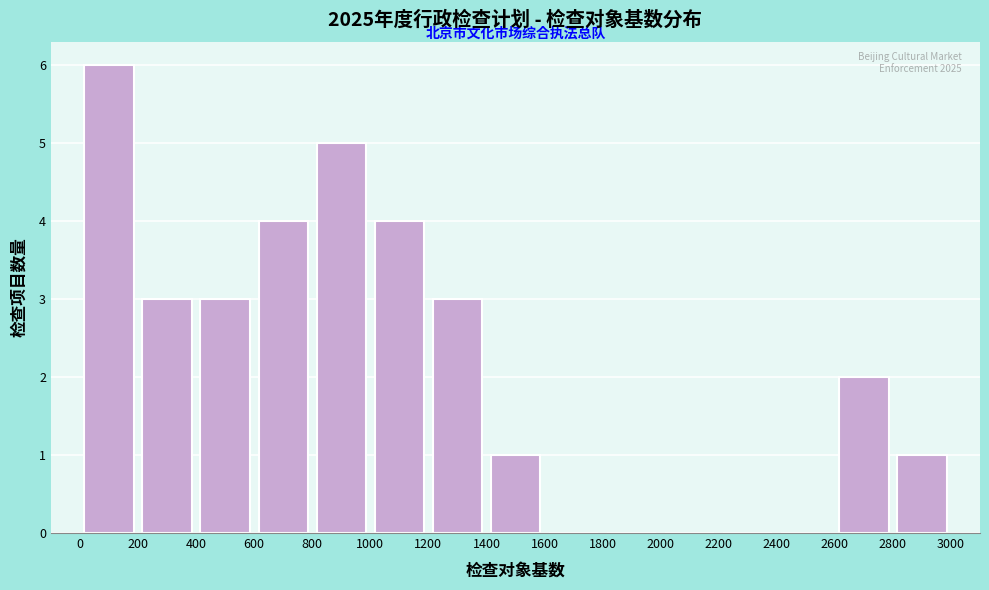

Which range on the x-axis has the tallest bar?

0 to 200